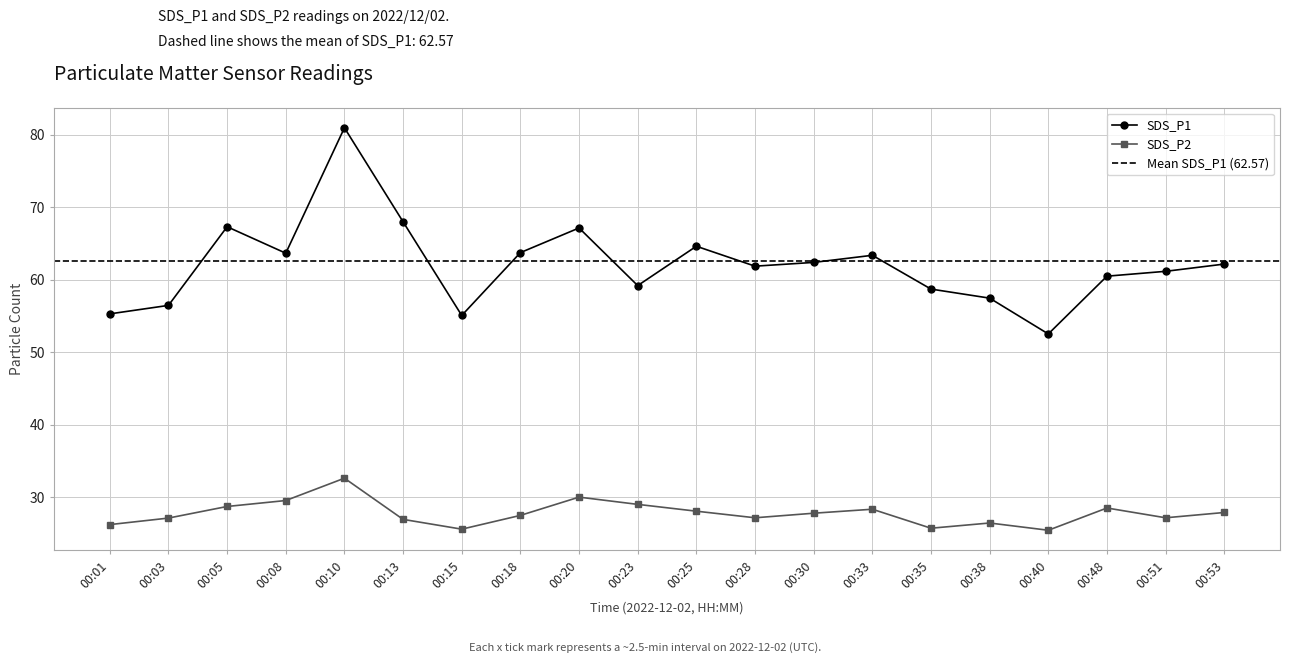

The SDS_P1 series shows 68.0 at 00:13. True or false?

True